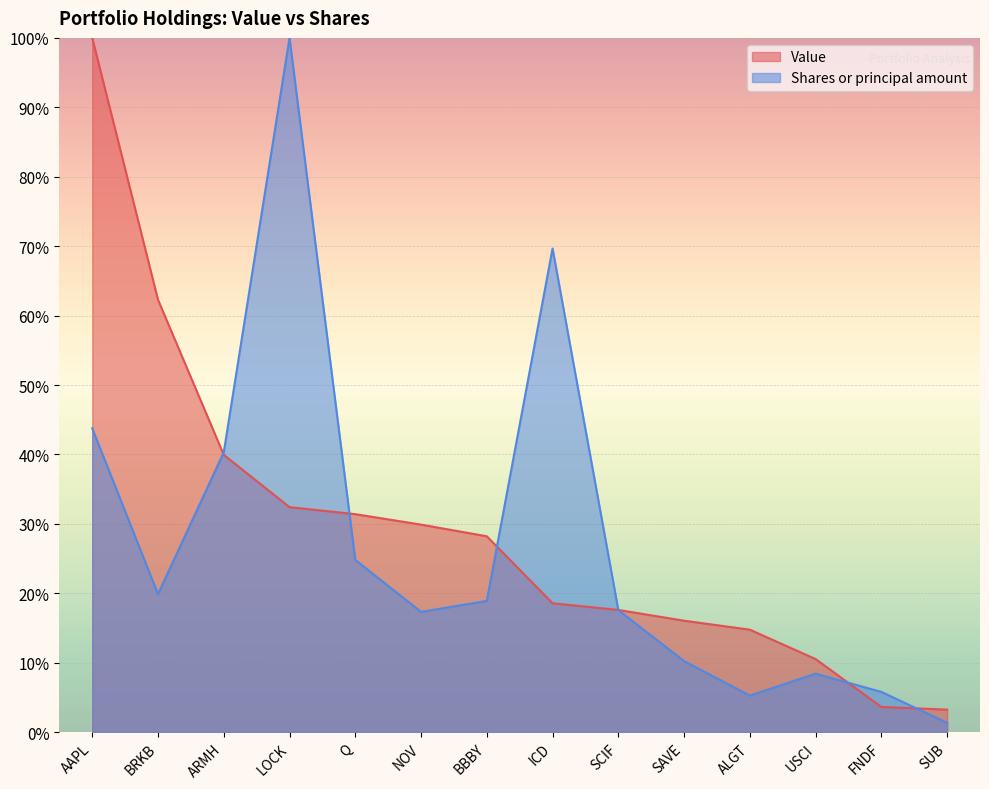

What is the difference between the highest and lowest values at SUB?

1.9